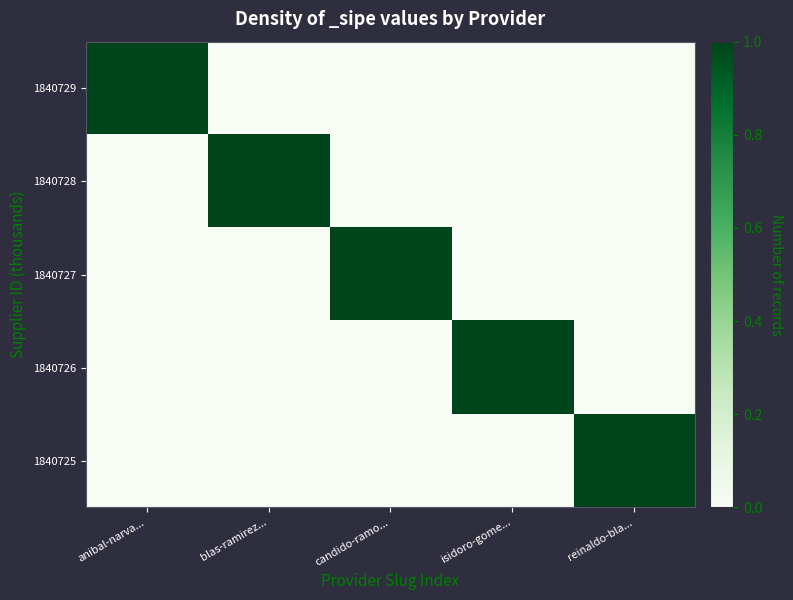

Reading right to left, transcribe all the data shown in this chart.

1840729: reinaldo-bla...=0	isidoro-gome...=0	candido-ramo...=0	blas-ramirez...=0	anibal-narva...=1
1840728: reinaldo-bla...=0	isidoro-gome...=0	candido-ramo...=0	blas-ramirez...=1	anibal-narva...=0
1840727: reinaldo-bla...=0	isidoro-gome...=0	candido-ramo...=1	blas-ramirez...=0	anibal-narva...=0
1840726: reinaldo-bla...=0	isidoro-gome...=1	candido-ramo...=0	blas-ramirez...=0	anibal-narva...=0
1840725: reinaldo-bla...=1	isidoro-gome...=0	candido-ramo...=0	blas-ramirez...=0	anibal-narva...=0